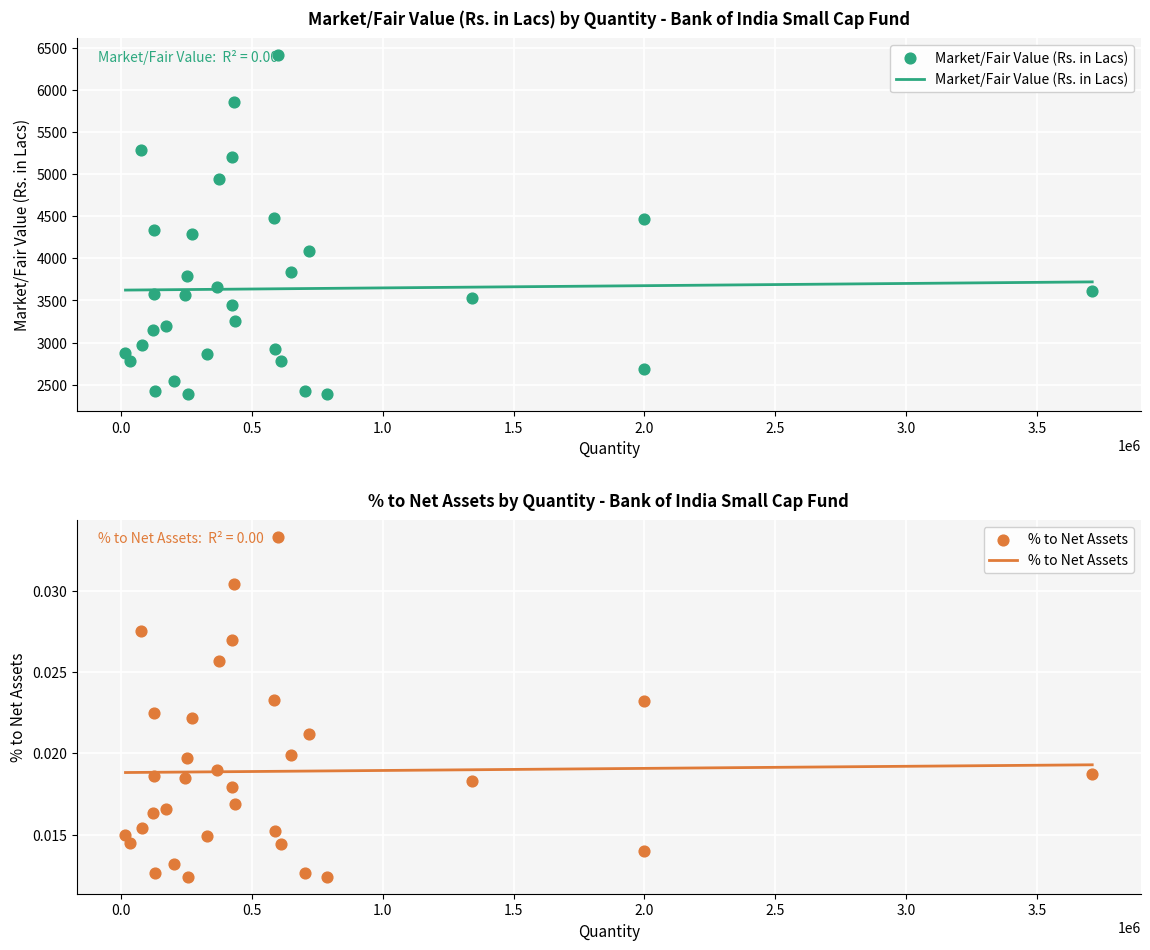

At how many categories does at least one series exceed 4842?

5